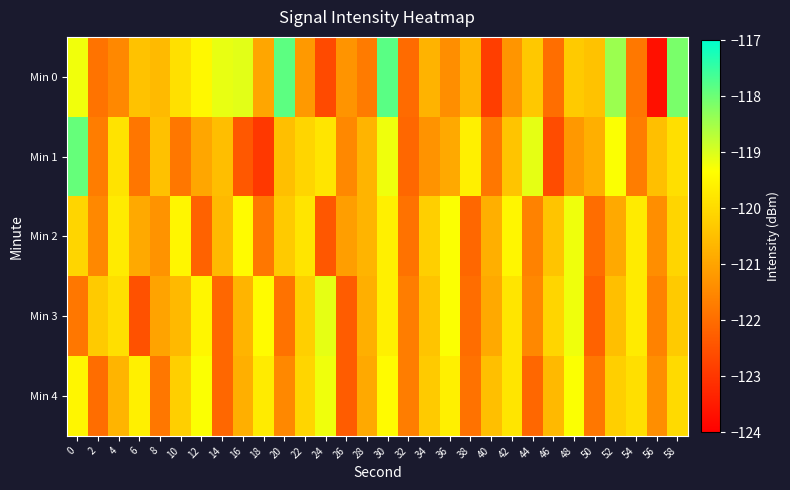

Reading left to right, what are all the values shown in this chart?

Min 0: 0=-119.2	2=-121.9	4=-121.5	6=-120.4	8=-120.6	10=-119.9	12=-119.5	14=-119.1	16=-119.1	18=-121.0	20=-117.9	22=-121.2	24=-122.6	26=-121.3	28=-121.7	30=-117.8	32=-122.0	34=-120.7	36=-121.4	38=-120.7	40=-122.8	42=-121.3	44=-120.3	46=-122.0	48=-120.3	50=-120.4	52=-118.4	54=-121.8	56=-123.7	58=-118.1
Min 1: 0=-117.9	2=-121.7	4=-119.8	6=-121.8	8=-120.5	10=-121.8	12=-120.9	14=-120.5	16=-122.4	18=-122.9	20=-120.5	22=-120.1	24=-119.8	26=-121.5	28=-120.7	30=-119.2	32=-122.1	34=-121.3	36=-120.9	38=-119.6	40=-121.8	42=-120.4	44=-119.1	46=-122.6	48=-121.2	50=-120.8	52=-119.3	54=-121.7	56=-120.5	58=-119.9
Min 2: 0=-120.1	2=-121.5	4=-119.7	6=-120.9	8=-121.3	10=-119.5	12=-122.2	14=-120.6	16=-119.4	18=-121.8	20=-120.3	22=-119.8	24=-122.4	26=-121.1	28=-120.7	30=-119.6	32=-121.9	34=-120.2	36=-119.3	38=-122.1	40=-120.8	42=-119.5	44=-121.6	46=-120.4	48=-119.2	50=-122.0	52=-120.9	54=-119.7	56=-121.4	58=-120.1
Min 3: 0=-121.8	2=-120.3	4=-119.9	6=-122.5	8=-121.0	10=-120.6	12=-119.5	14=-122.1	16=-120.7	18=-119.4	20=-121.9	22=-120.2	24=-119.1	26=-122.3	28=-120.8	30=-119.6	32=-121.7	34=-120.4	36=-119.3	38=-122.0	40=-120.9	42=-119.8	44=-121.5	46=-120.1	48=-119.2	50=-122.2	52=-120.5	54=-119.7	56=-121.6	58=-120.3
Min 4: 0=-119.5	2=-122.0	4=-120.7	6=-119.6	8=-121.8	10=-120.2	12=-119.3	14=-122.1	16=-120.8	18=-119.7	20=-121.5	22=-120.1	24=-119.2	26=-122.3	28=-120.9	30=-119.4	32=-121.7	34=-120.3	36=-119.6	38=-121.9	40=-120.5	42=-119.8	44=-122.1	46=-120.6	48=-119.3	50=-121.8	52=-120.2	54=-119.9	56=-121.4	58=-120.0